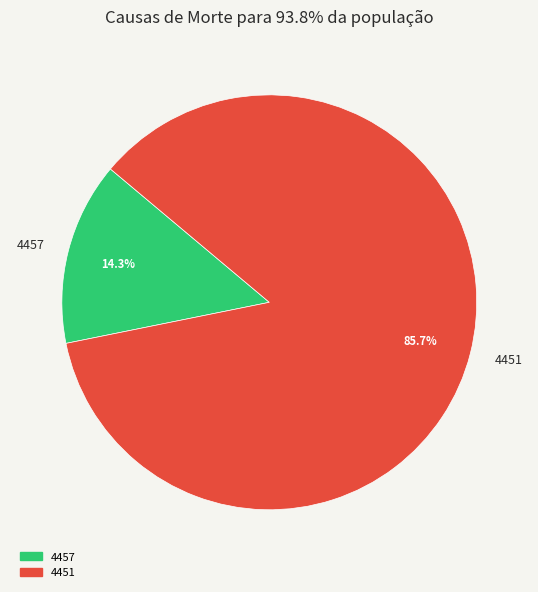

Which category accounts for the majority?

4451